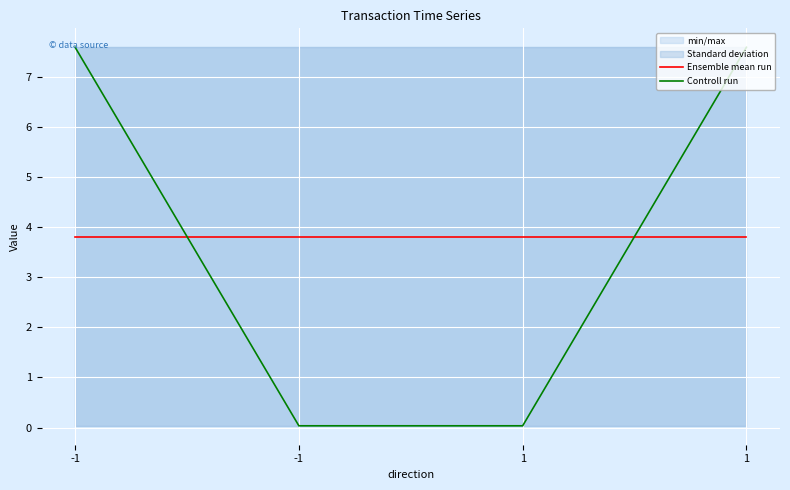

Which series has the largest total across all categories?

Ensemble mean run